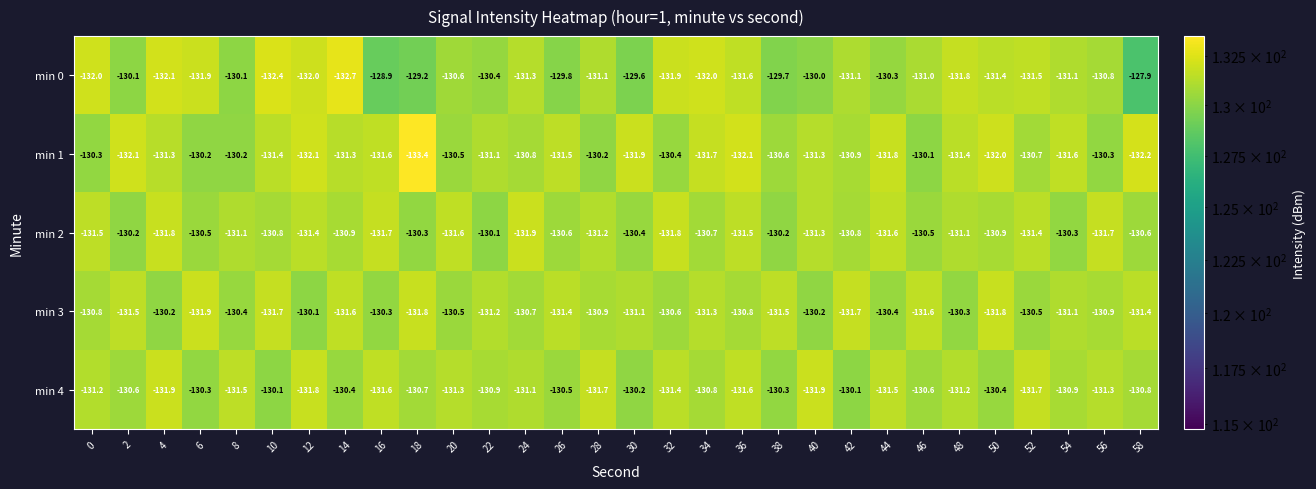

Read the min 3 value at 46.

-131.6